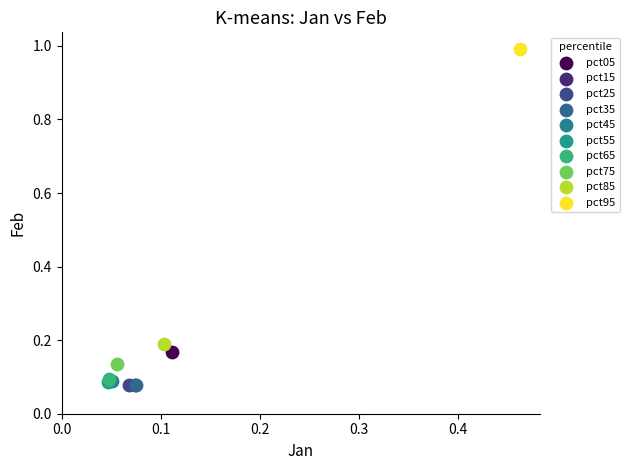

What are all the series names shown in the legend?

pct05, pct15, pct25, pct35, pct45, pct55, pct65, pct75, pct85, pct95